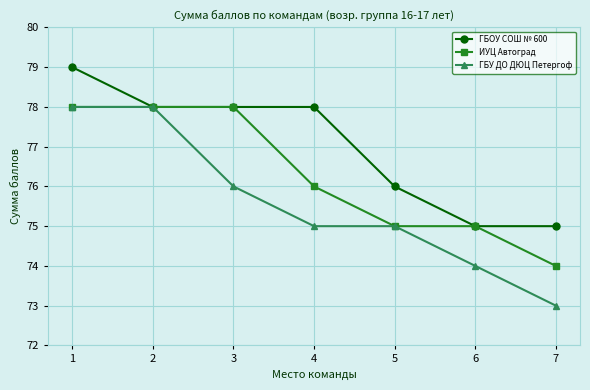

Count the ГБУ ДО ДЮЦ Петергоф values in the range 74 to 78.

6